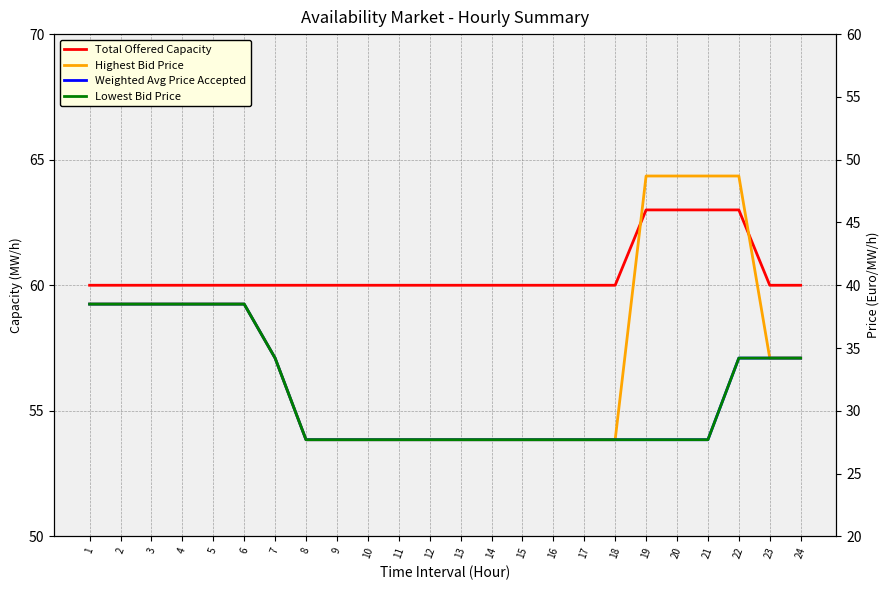

Which has a higher value, 23 or 3?

23